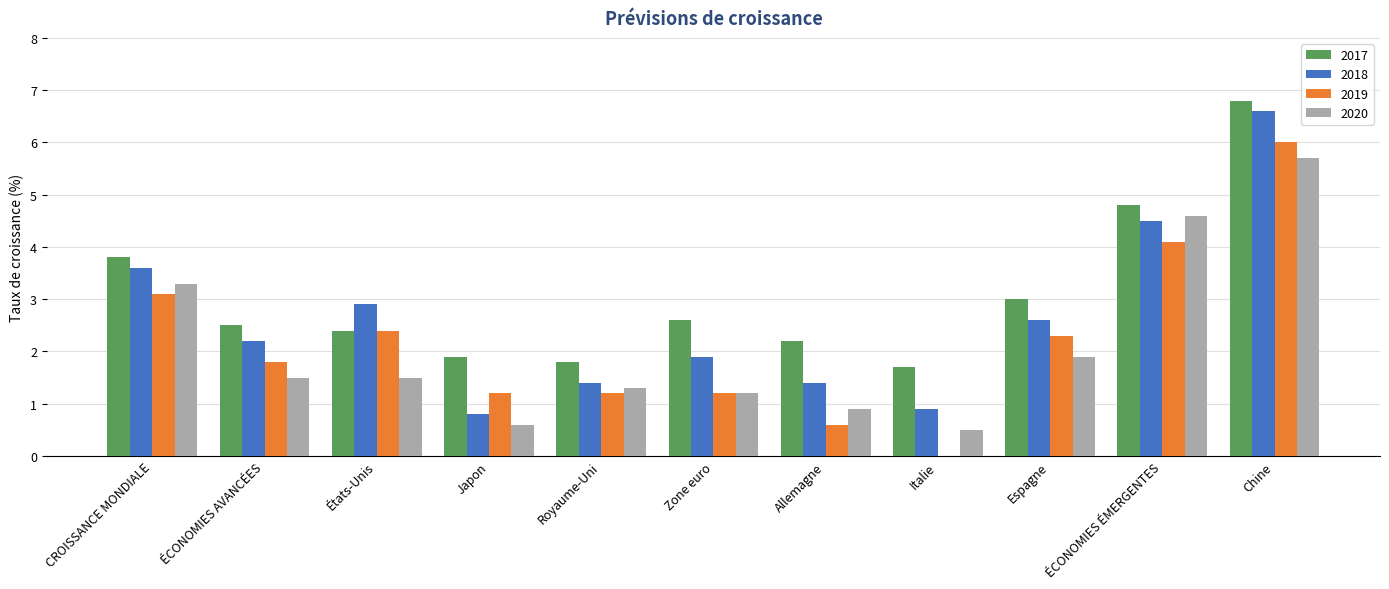

How many groups of bars are there?

11